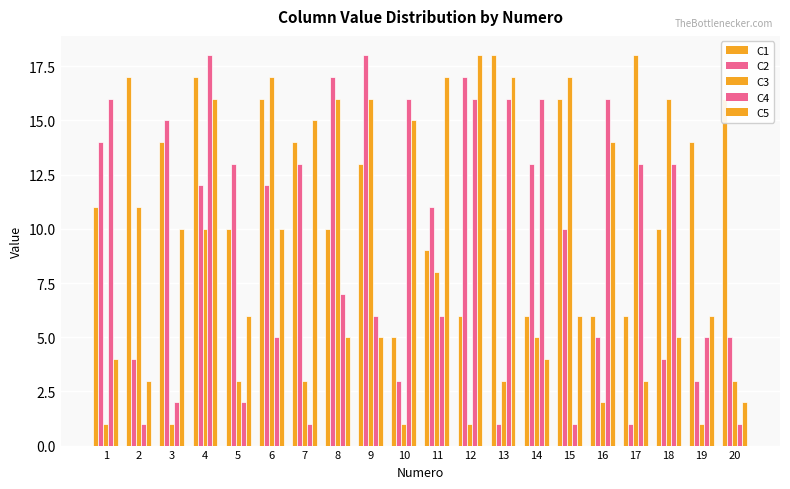

At which category is the sum across all series the highest?

4